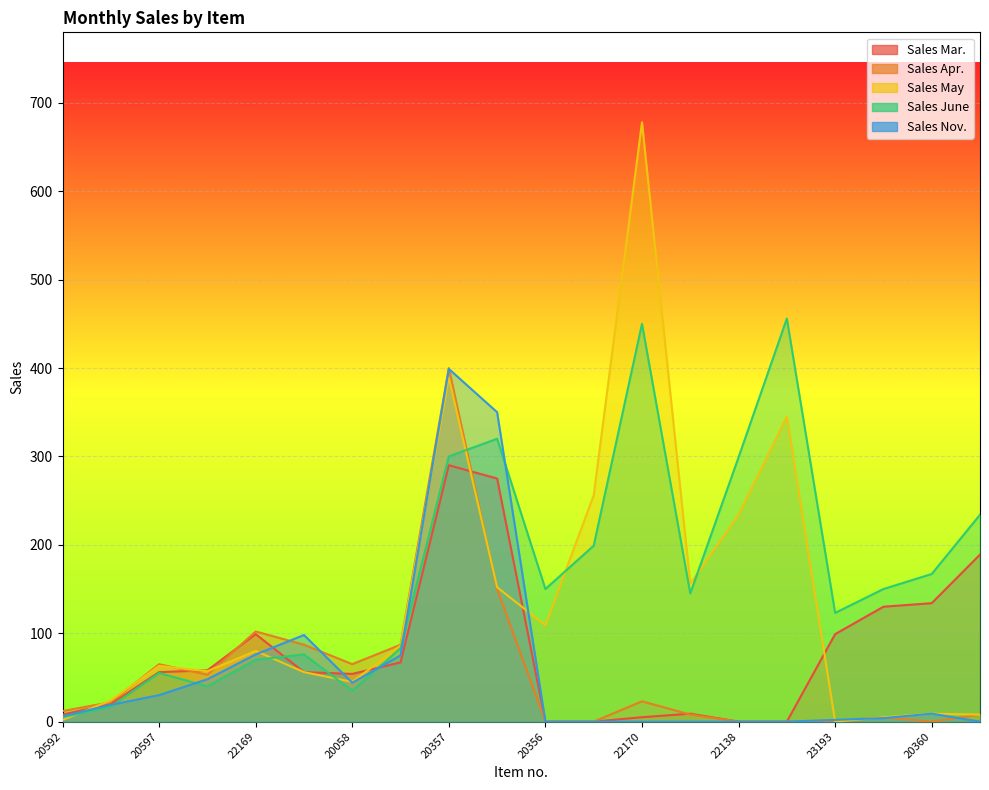

How many data points in Sales June are above 150?

8